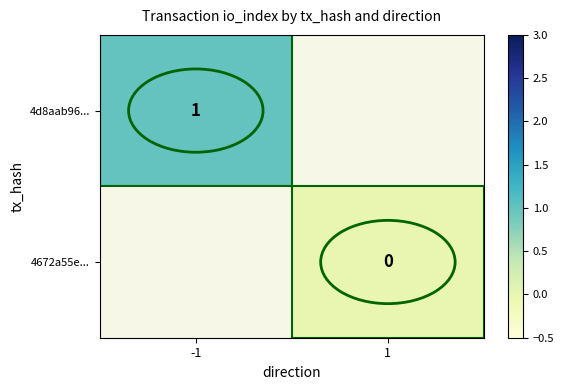

The value of 4d8aab96... at -1 is 0. True or false?

False